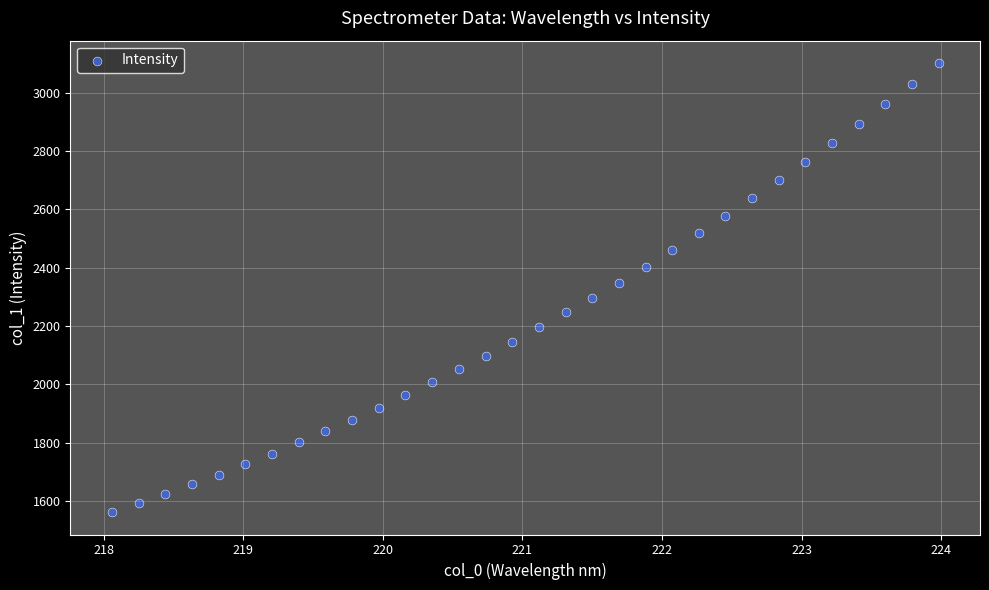

What is the range of Y values (max minus min)?

1539.8